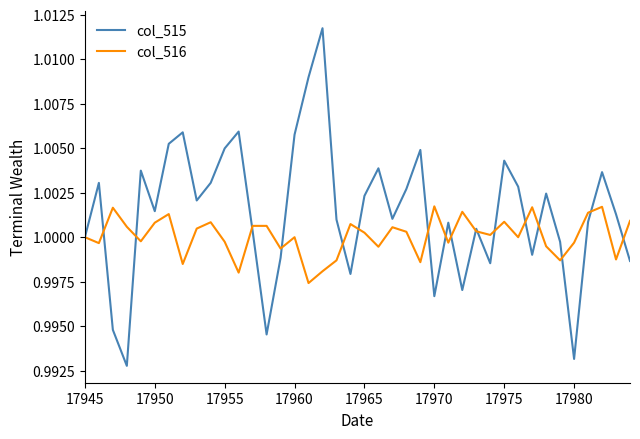

List the series in order of their overall mean, lowest first.

col_516, col_515